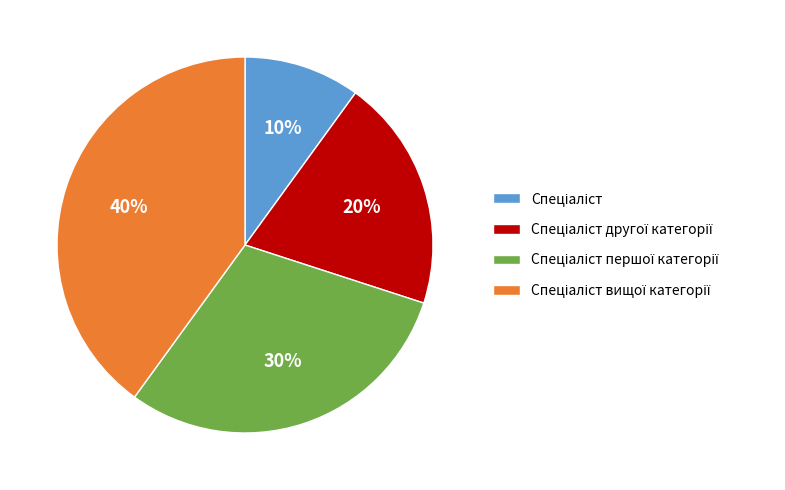

How many slices are in this pie chart?

4